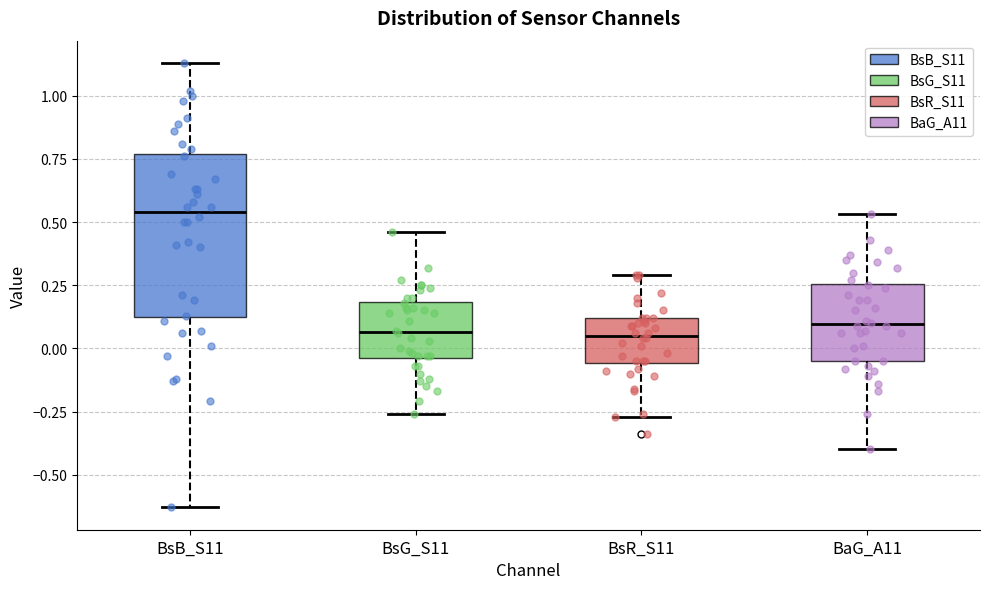

Reading left to right, read every box against the y-axis: the position of its median line, the range the box covers, and the ends of its whiskers. The values are not printed on the chart, so give them approximately, as read against the axis.

BsB_S11: median 0.55, box 0.15 to 0.75, whiskers -0.65 to 1.15
BsG_S11: median 0.05, box -0.05 to 0.20, whiskers -0.25 to 0.45
BsR_S11: median 0.05, box -0.05 to 0.10, whiskers -0.25 to 0.30
BaG_A11: median 0.10, box -0.05 to 0.25, whiskers -0.40 to 0.55